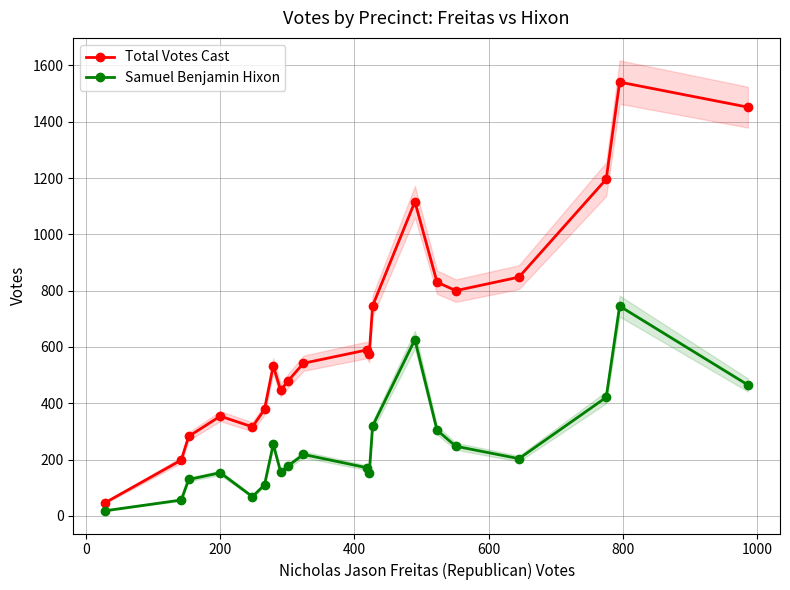

What is the highest value of the Total Votes Cast series?

1541